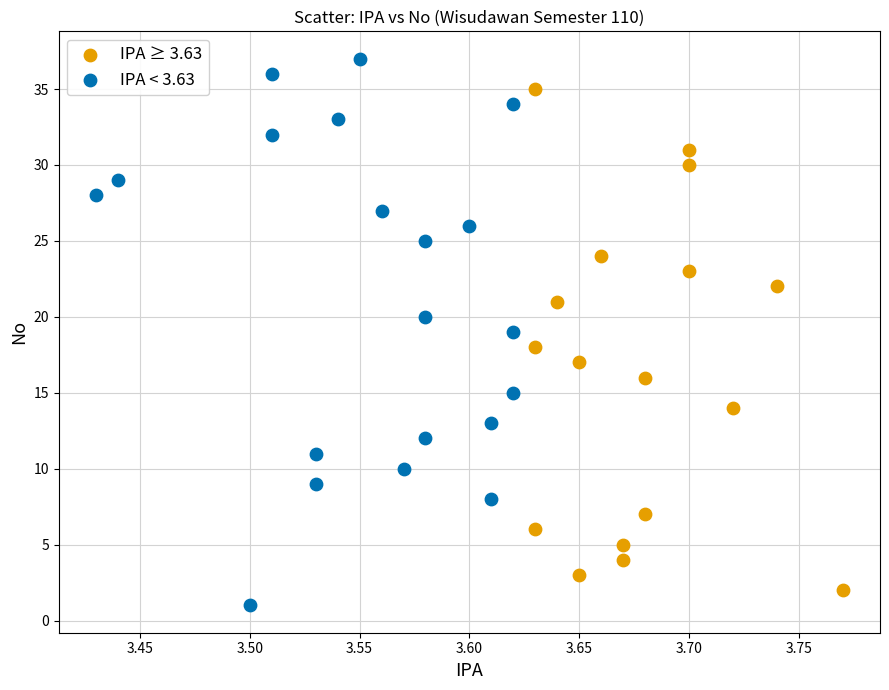

What are all the series names shown in the legend?

IPA ≥ 3.63, IPA < 3.63